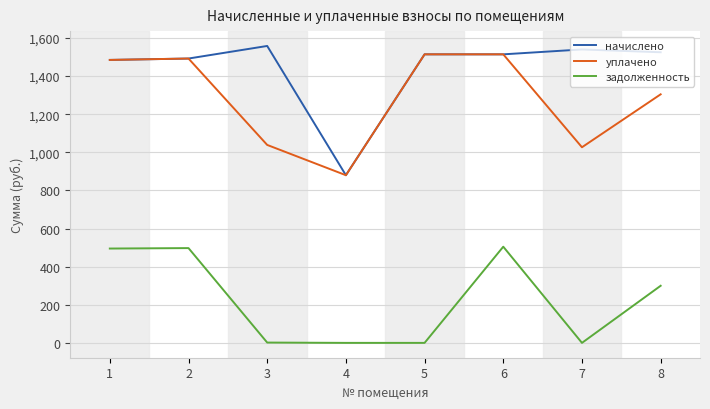

True or false: уплачено and задолженность cross at least once.

False